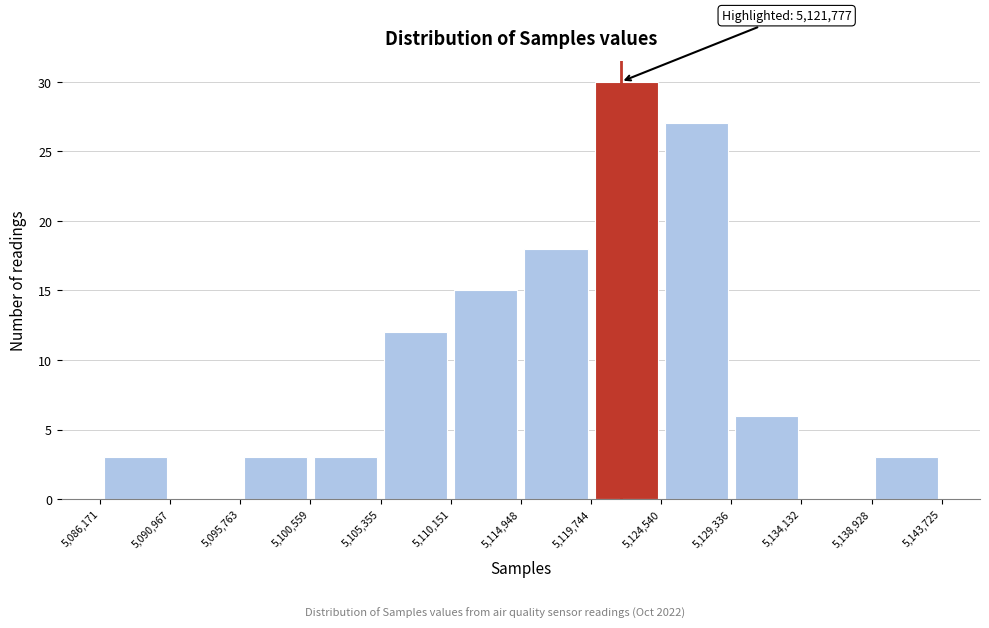

Over which range of the x-axis is the bar tallest?

5,119,744 to 5,124,540